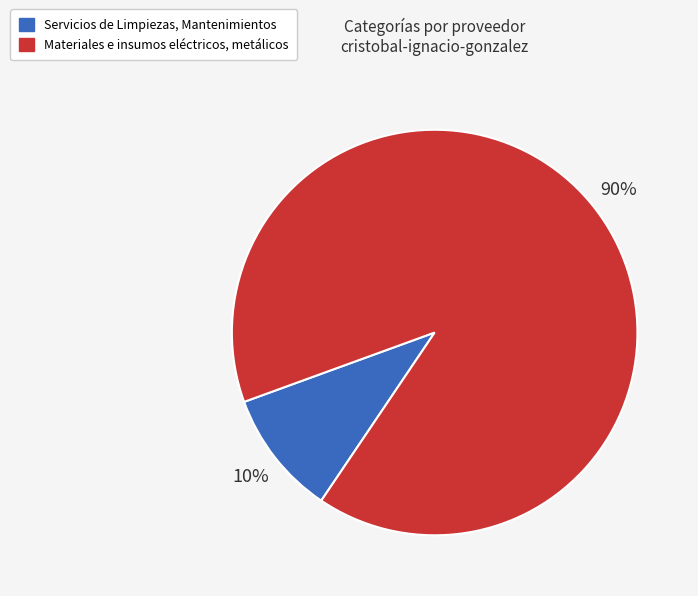

The Servicios de Limpiezas, Mantenimientos slice represents 4% of the pie. True or false?

False